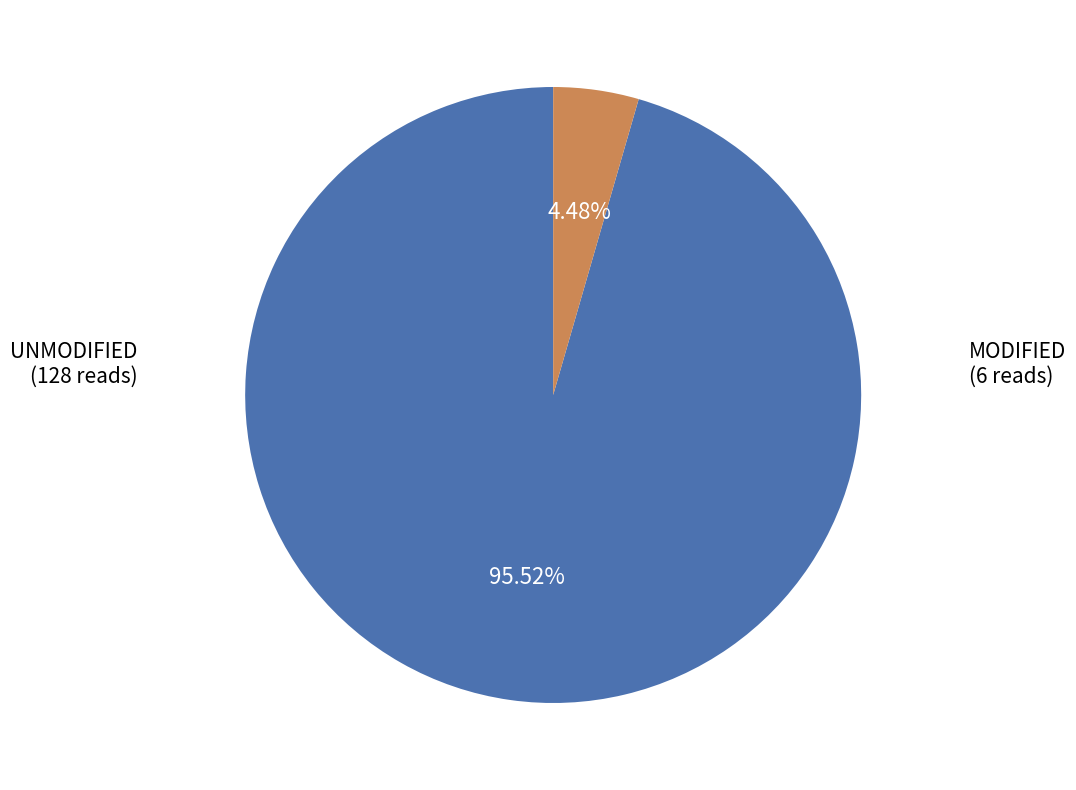

How many segments does this pie chart have?

2